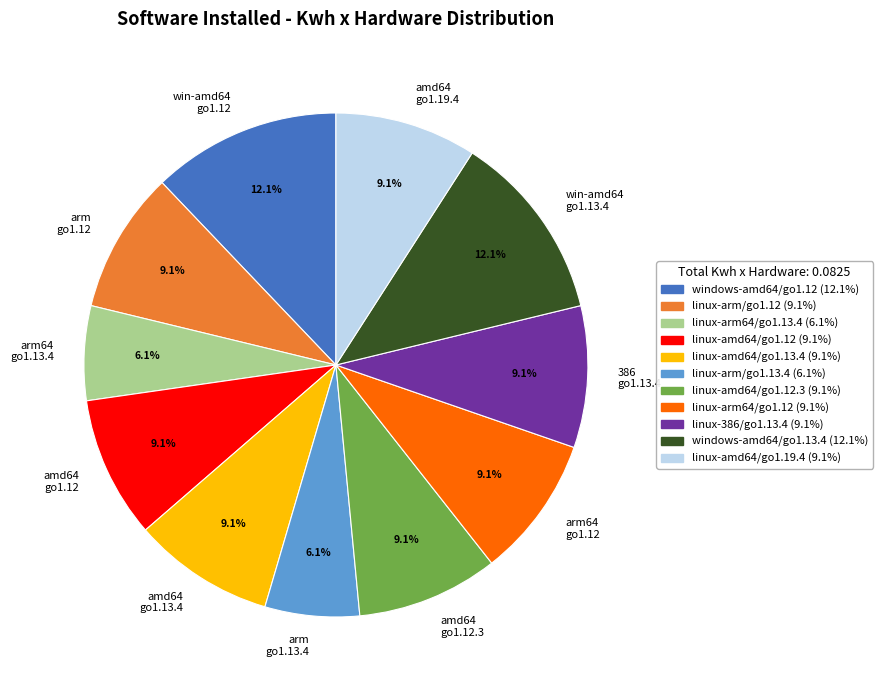

Does amd64 go1.13.4 represent more than half of the total?

No